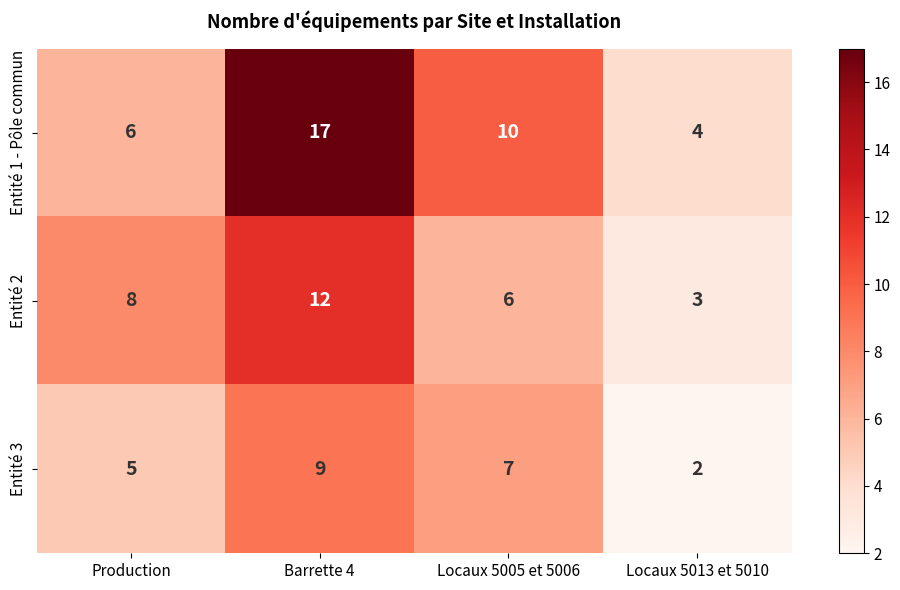

Count the Entité 1 - Pôle commun values in the range 6 to 17.

3